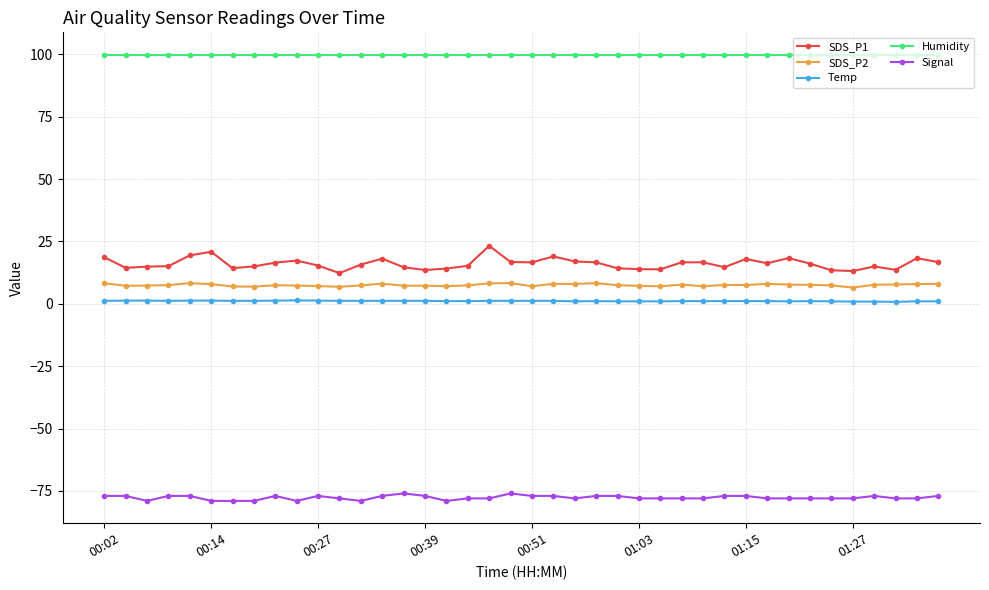

Count the number of categories in the chart.

40